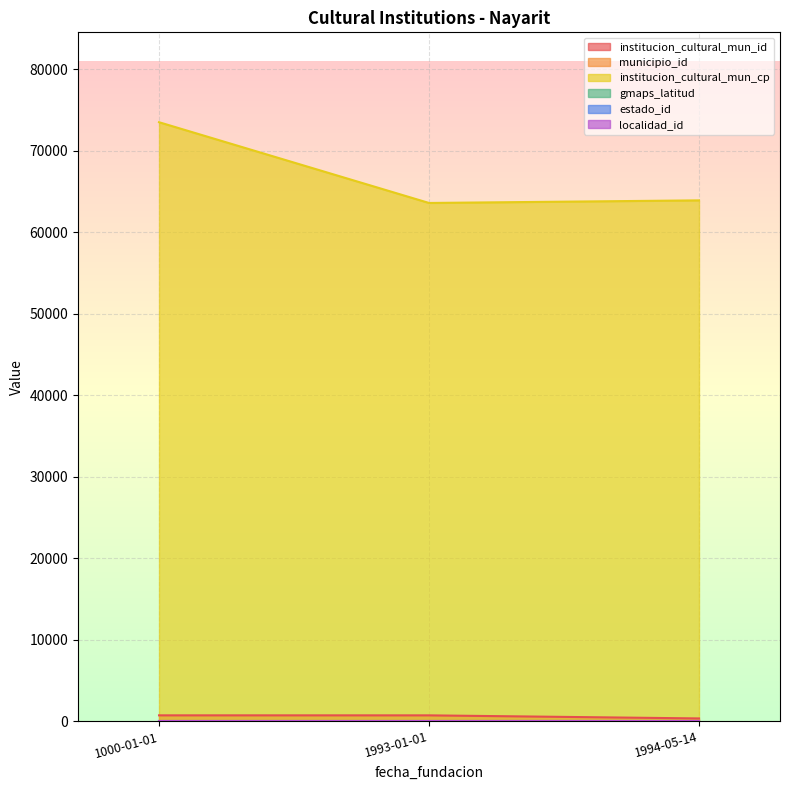

At how many categories does at least one series exceed 61928?

3